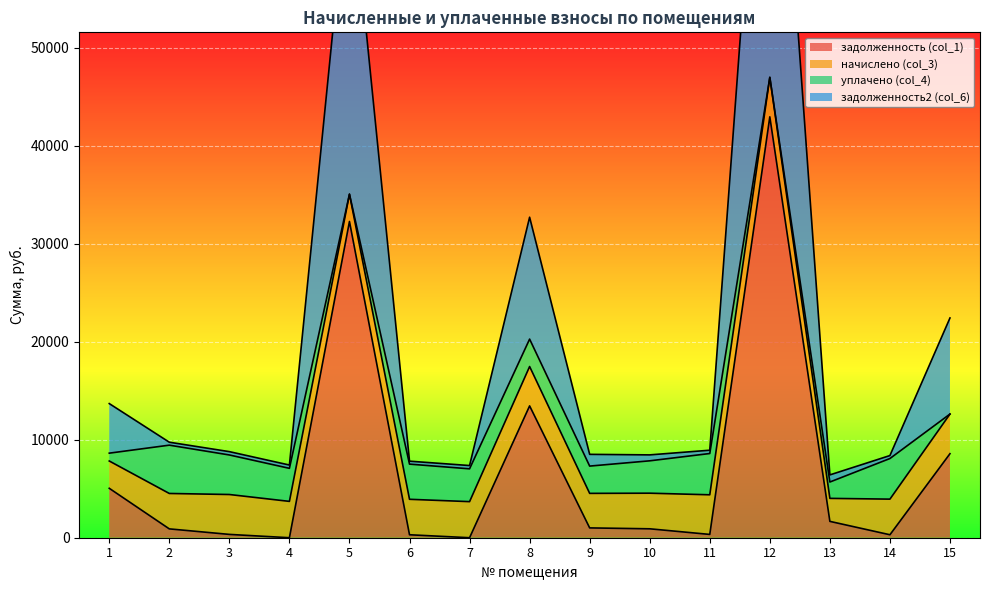

True or false: задолженность2 (col_6) and задолженность (col_1) intersect in this chart.

False